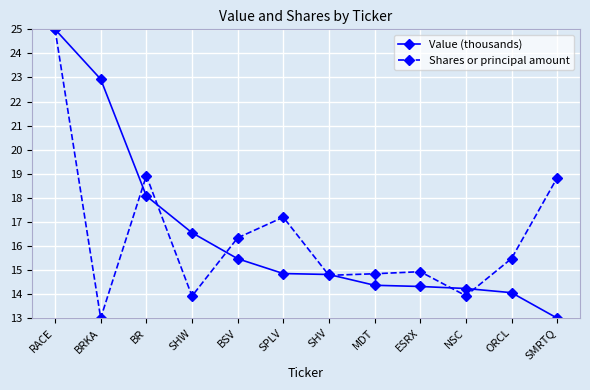

What are all the series names shown in the legend?

Value (thousands), Shares or principal amount